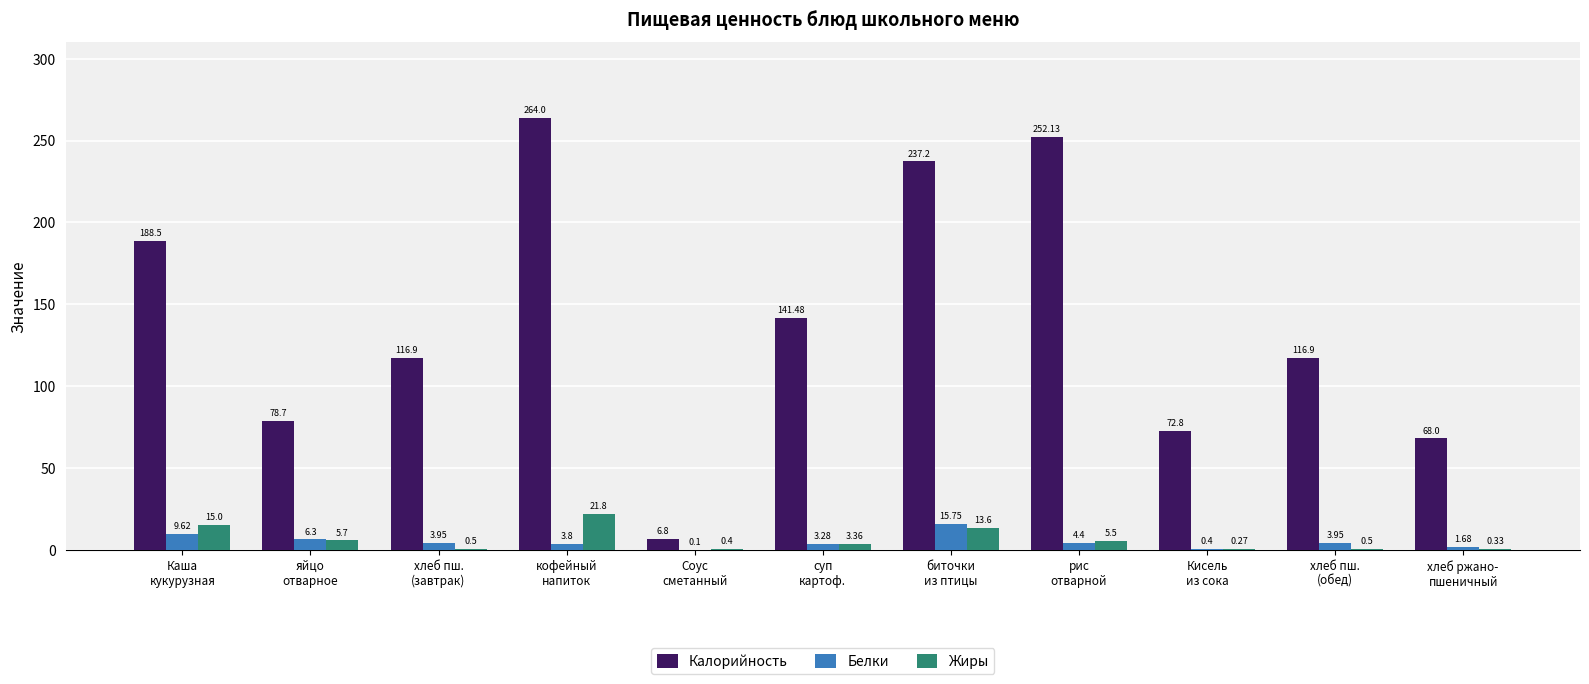

Which series has the largest total across all categories?

Калорийность